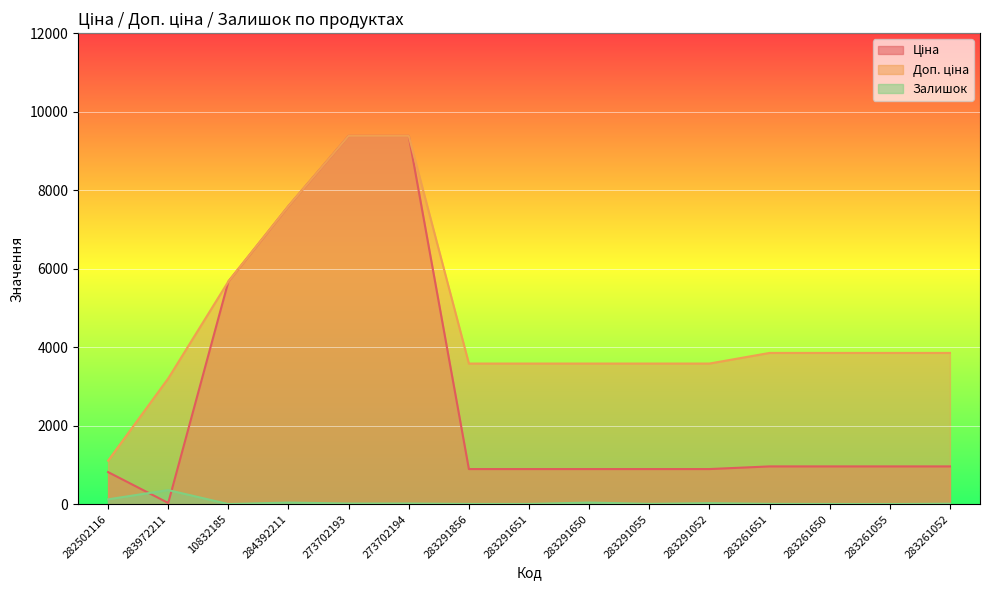

What is the value of the Ціна point at the 3rd from the left?

5673.8